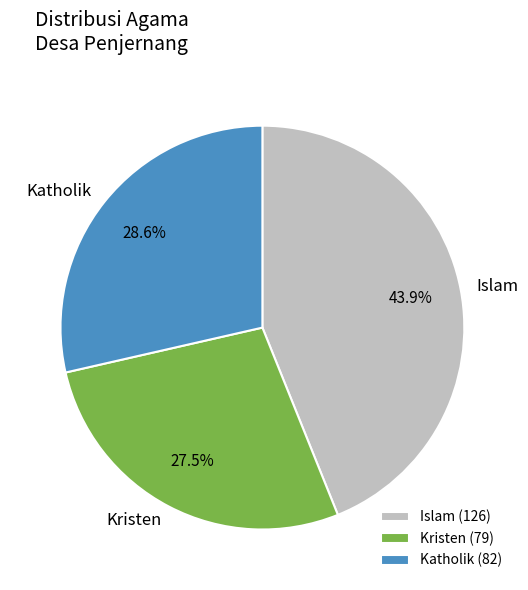

Which slice is the smallest?

Kristen